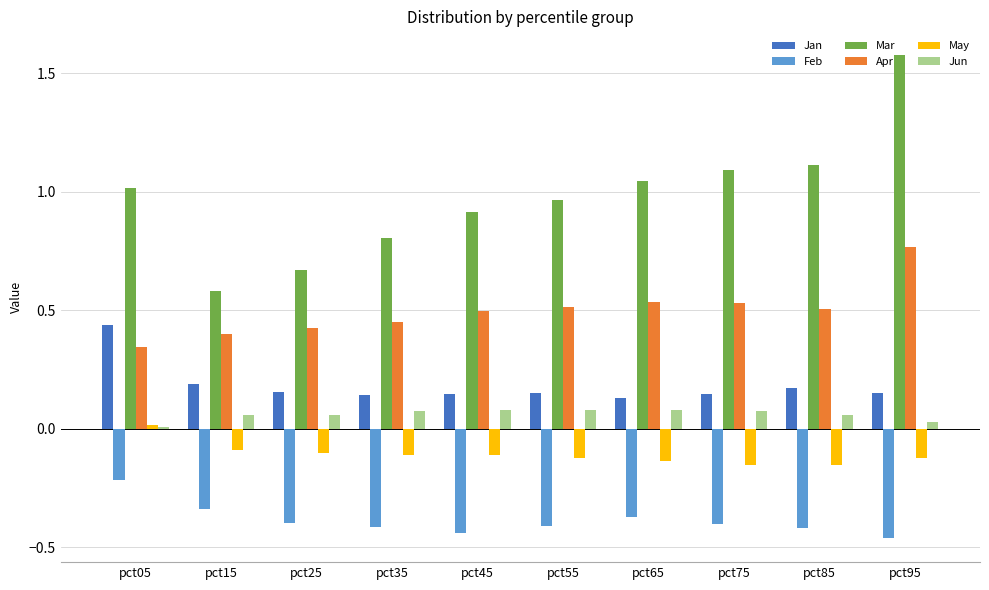

What is the lowest value of the Mar series?

0.6